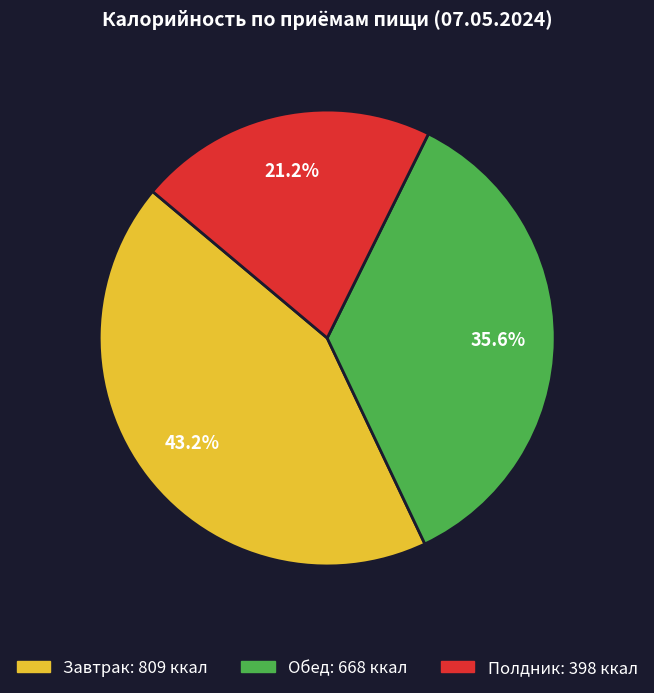

Which slice is the largest?

Завтрак